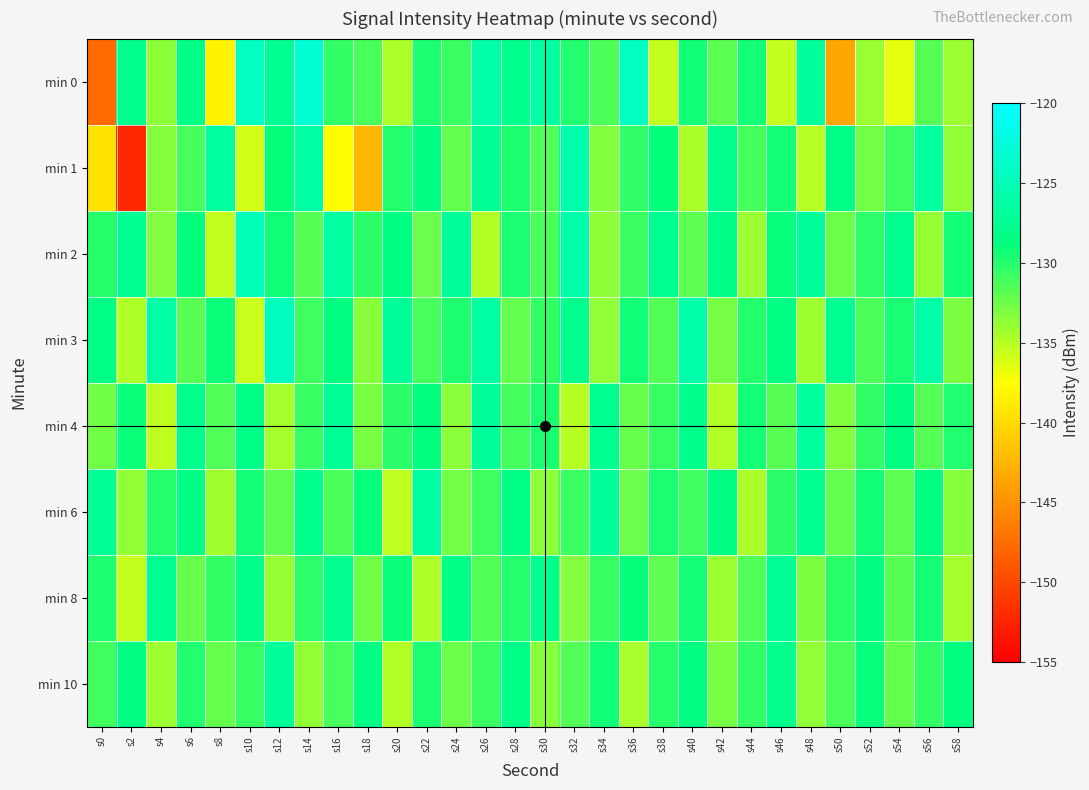

At how many categories does at least one series exceed -142?

30